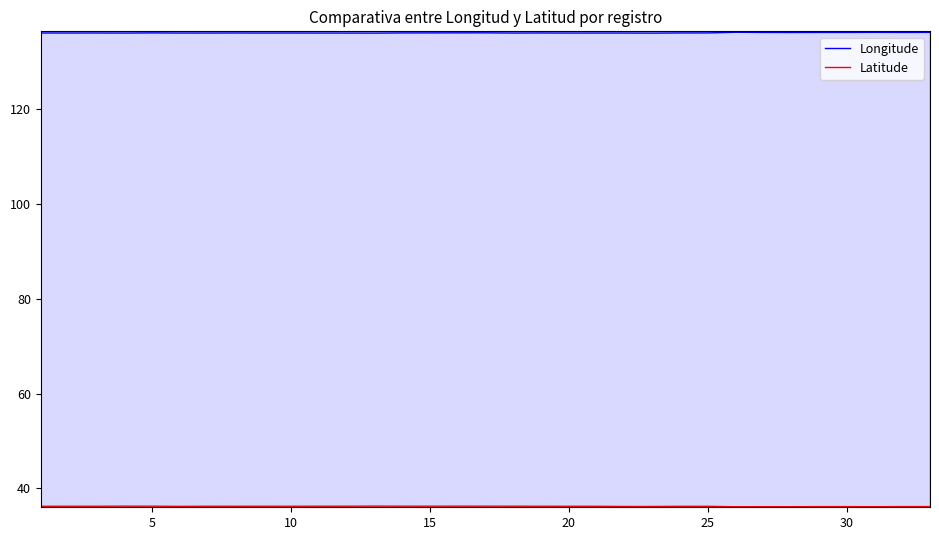

Does the chart display data point markers on the line(s)?

No